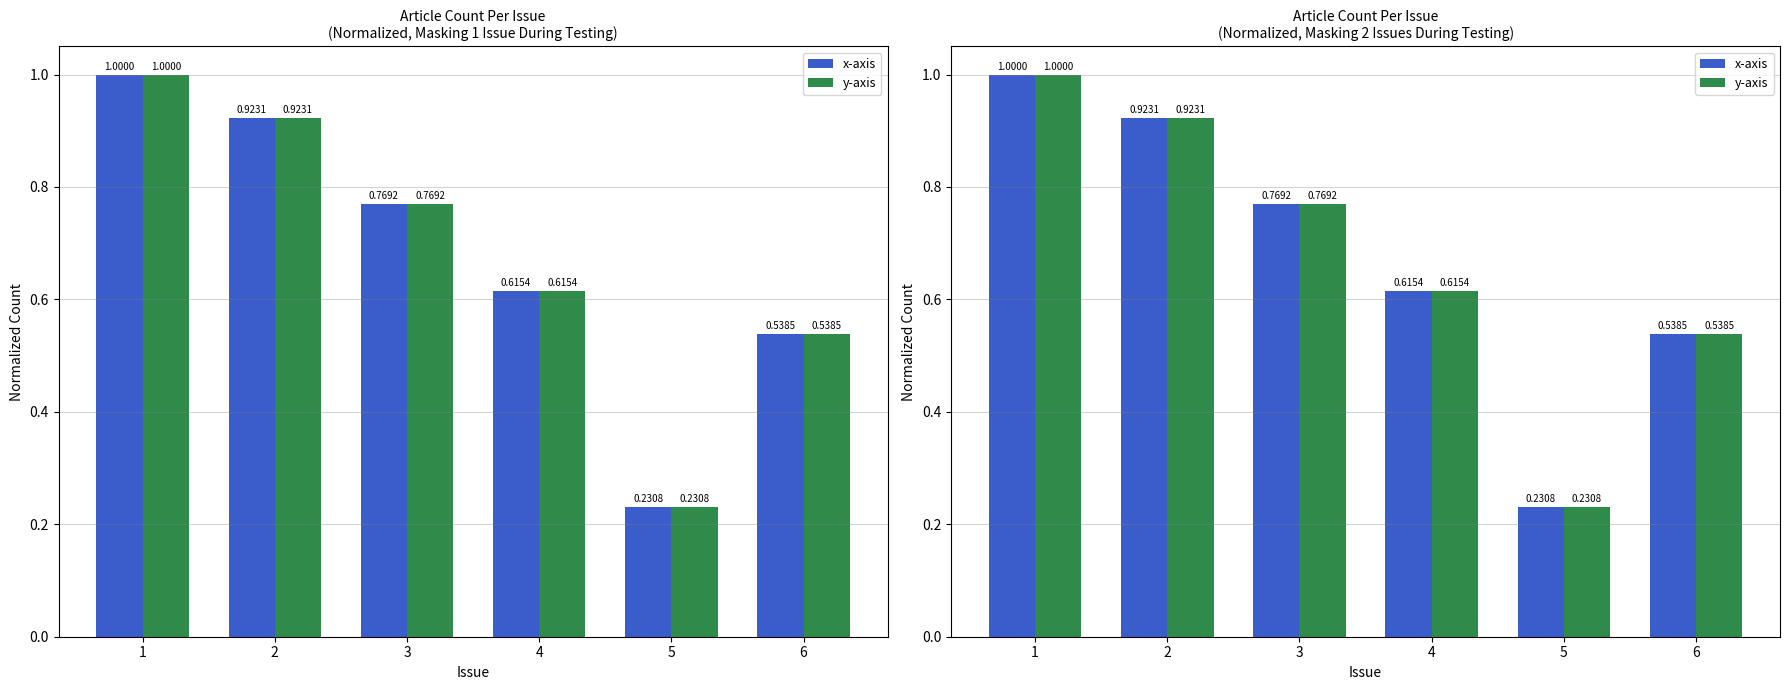

What is the total value across all series at 3?

1.5